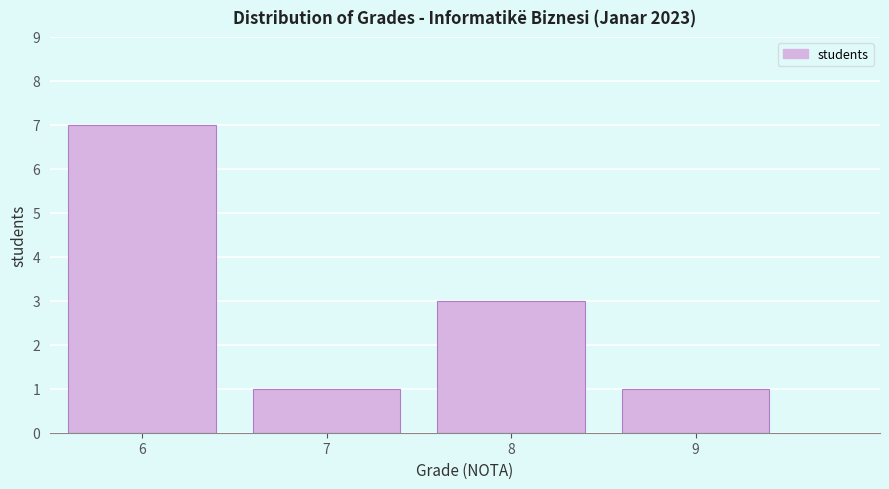

How tall is the bar that spans 6.5 to 7.5 on the x-axis? The values are not printed on the chart, so give them approximately, as read against the axis.

1